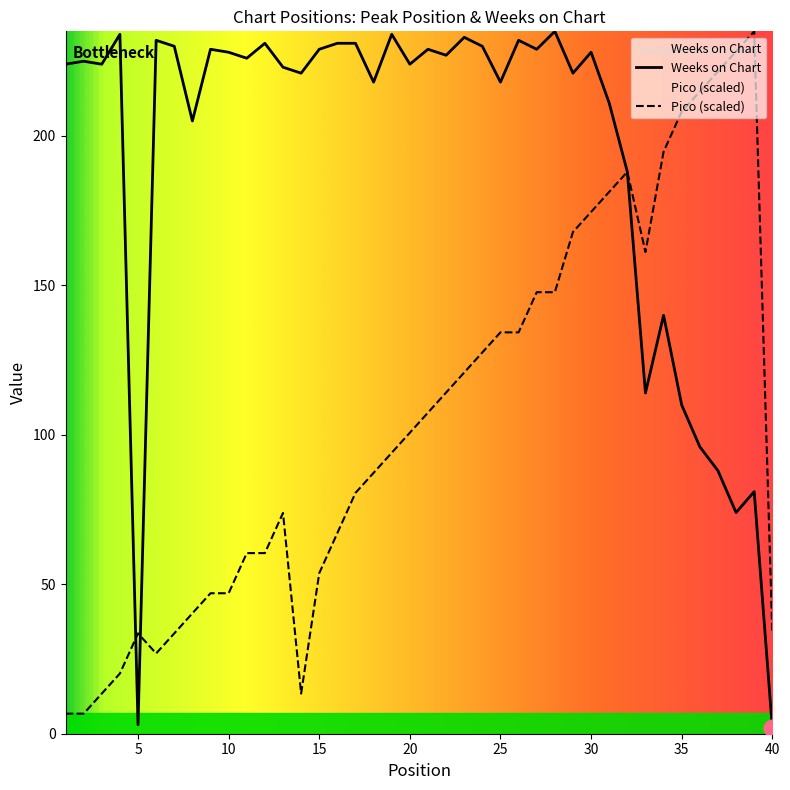

List the labels in order of Weeks on Chart value, smallest first.

40, 5, 38, 39, 37, 36, 35, 33, 34, 32, 8, 31, 18, 25, 14, 29, 13, 1, 3, 20, 2, 11, 22, 10, 30, 9, 15, 21, 27, 7, 24, 12, 16, 17, 6, 26, 23, 4, 19, 28